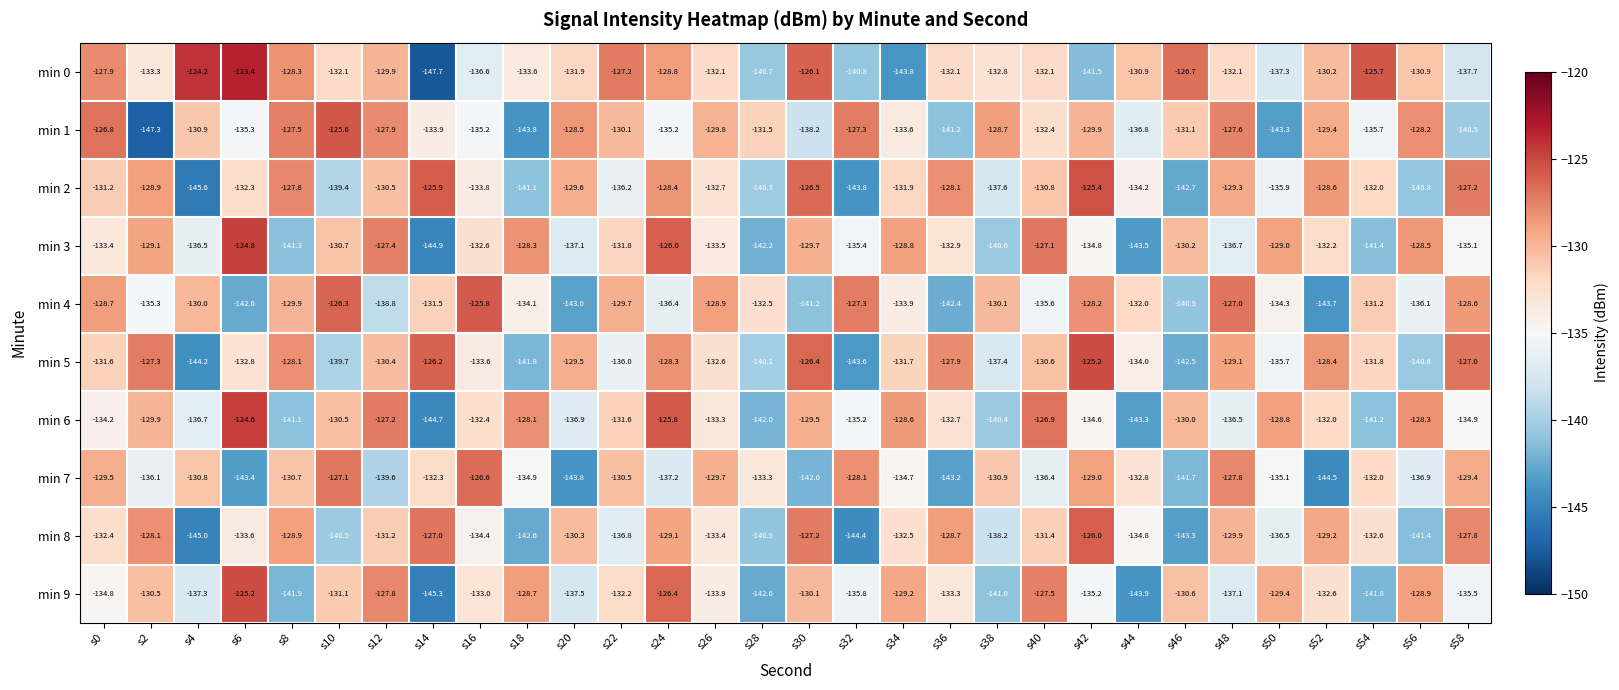

The min 2 series shows -58.1 at s0. True or false?

False